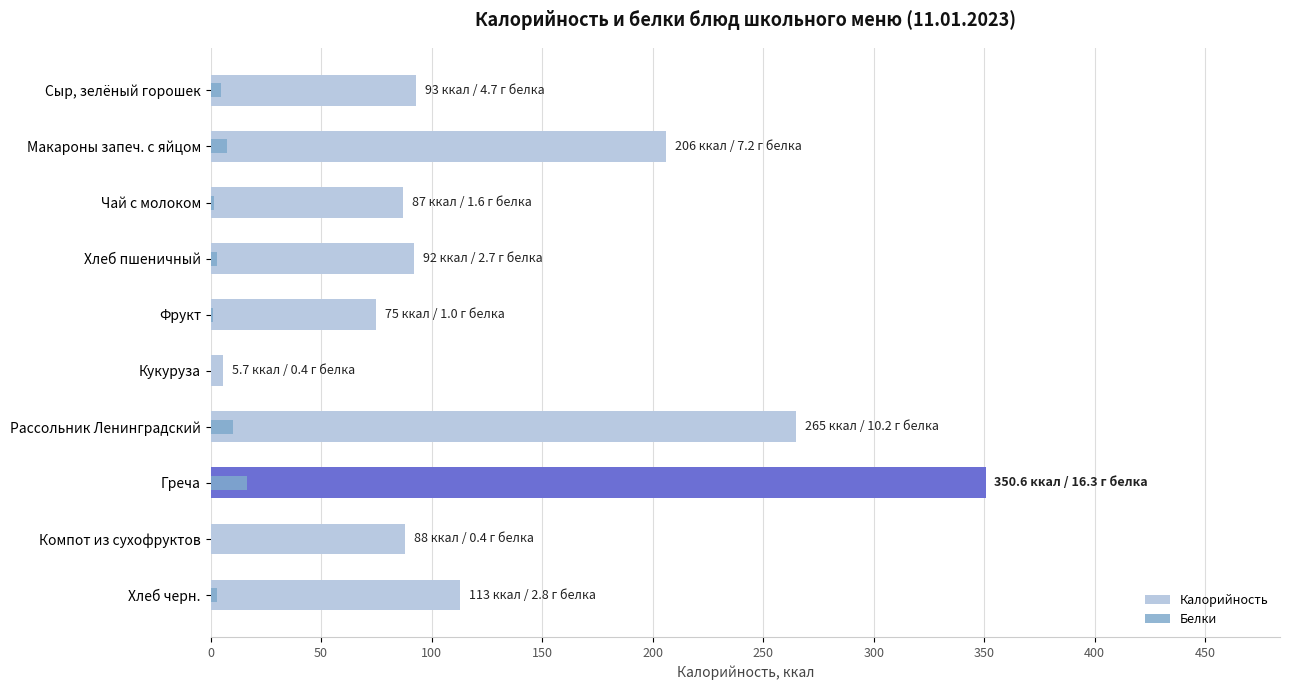

At how many categories does at least one series exceed 227?

2